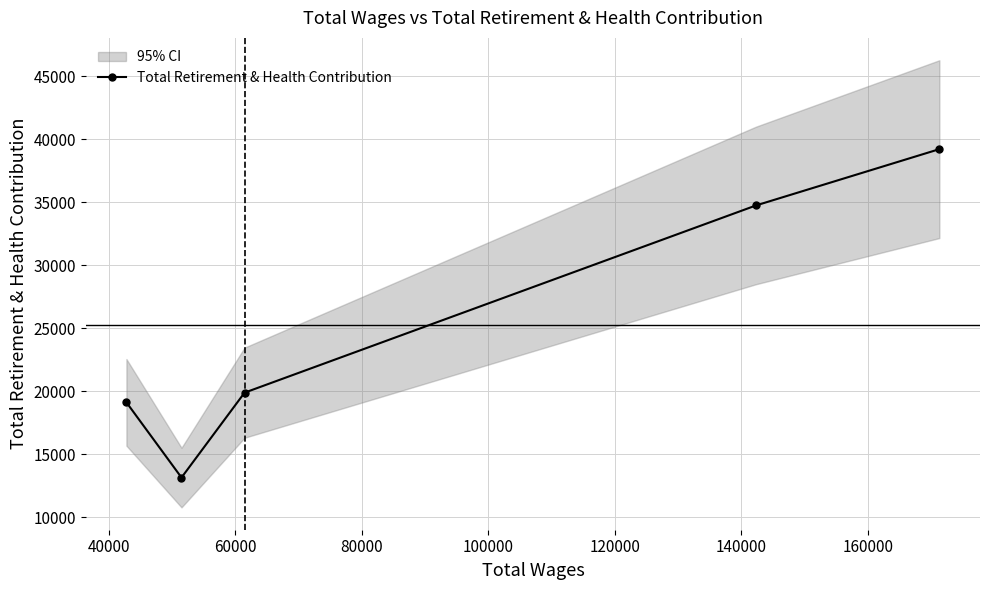

Does the chart have visible grid lines?

Yes